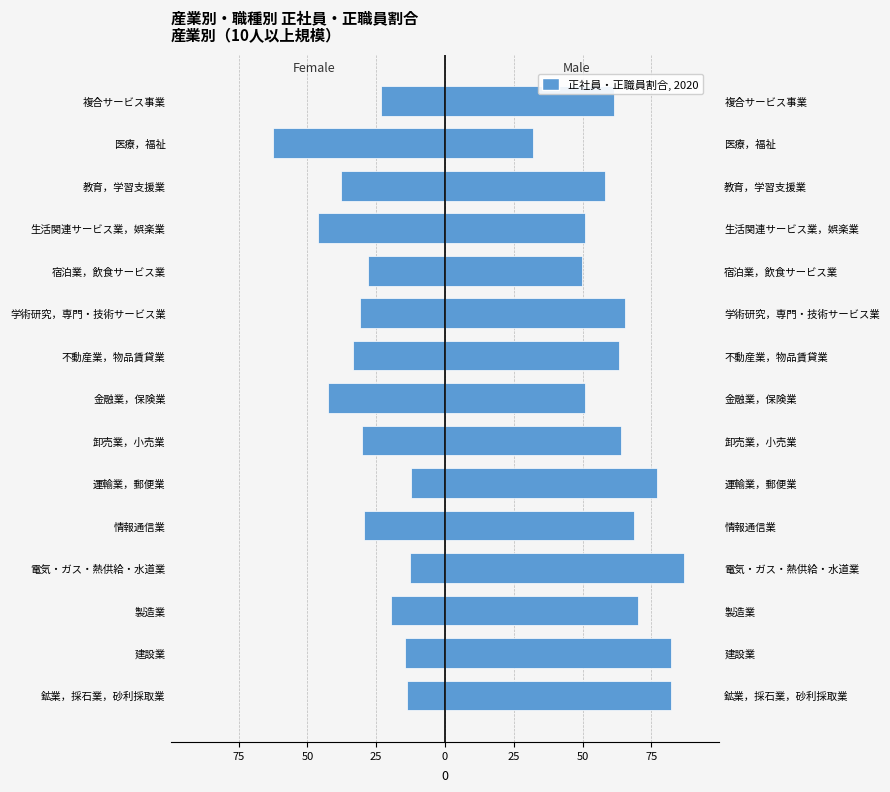

Which series has the largest range (max minus min)?

Male